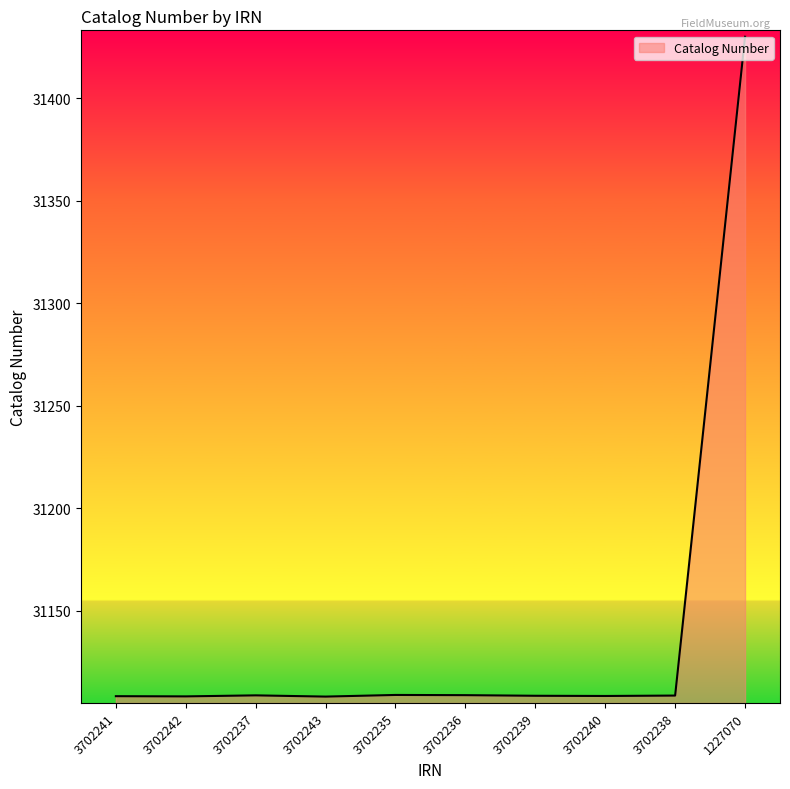

The chart shows a value of 31108.2 at 3702242. True or false?

True